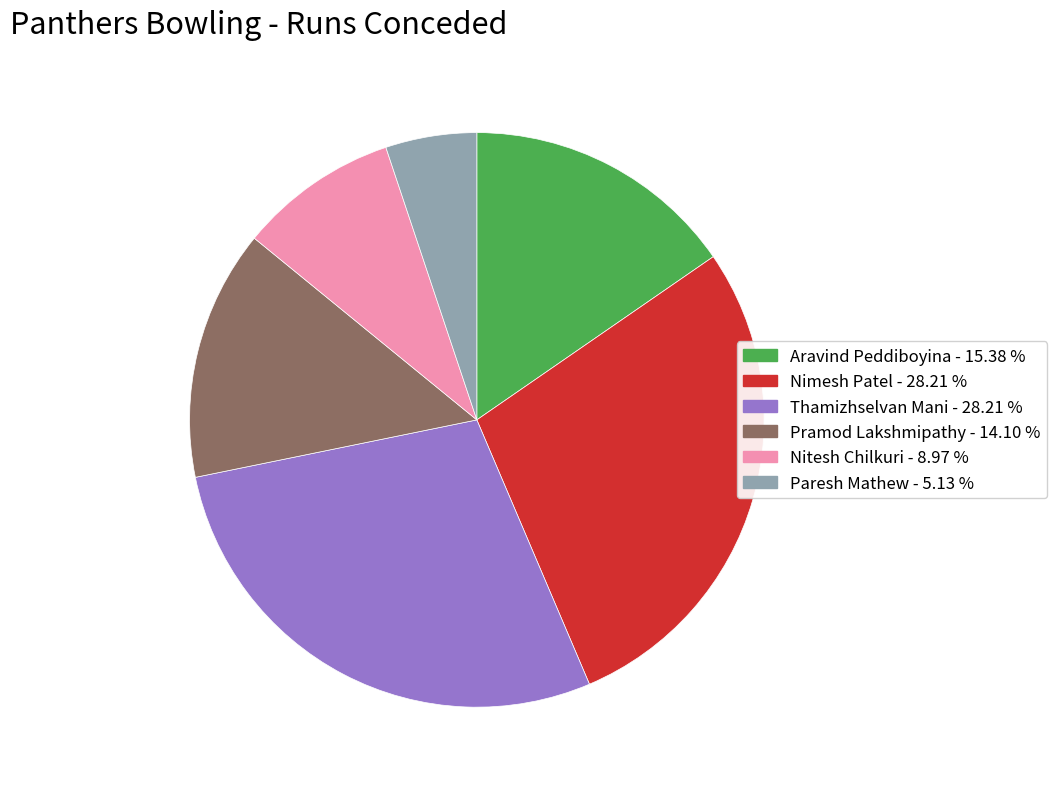

The Paresh Mathew slice represents 5% of the pie. True or false?

True